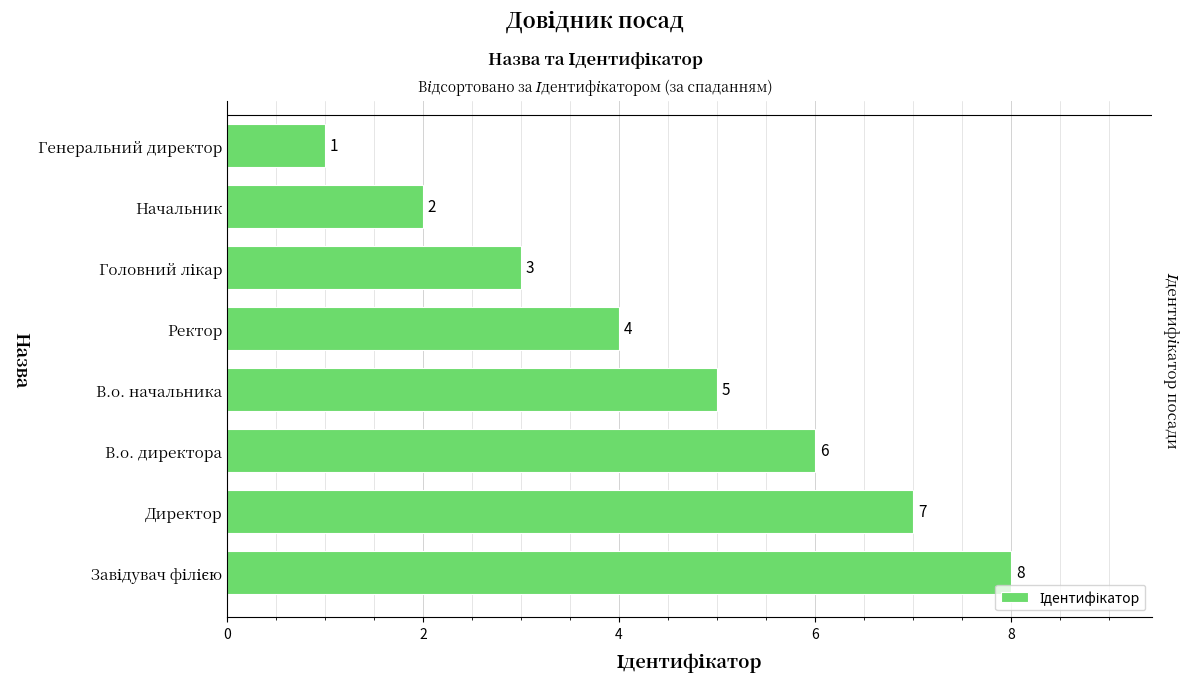

What is the minimum value shown in the chart?

1